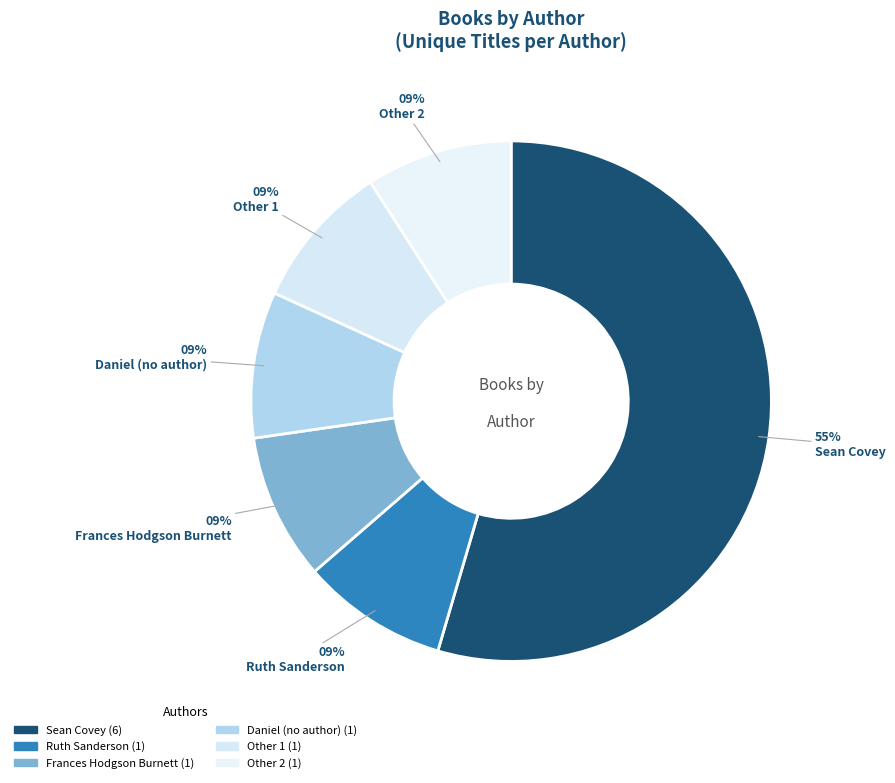

Combined, do Sean Covey and Other 1 account for over 50%?

Yes